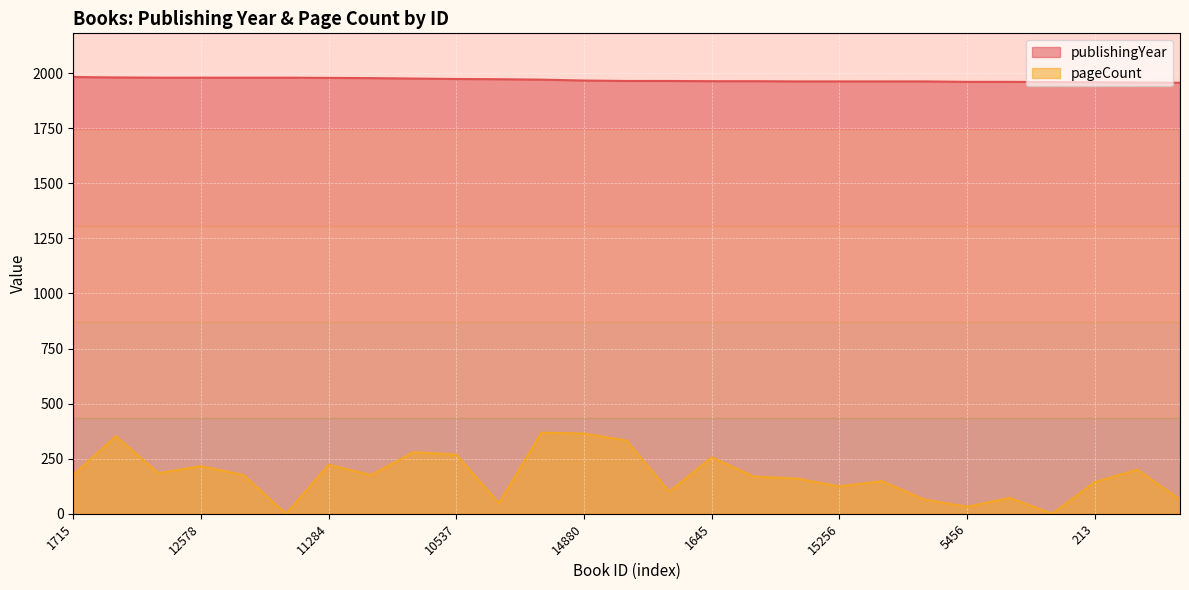

Between 15058 and 12568, which is larger?

12568